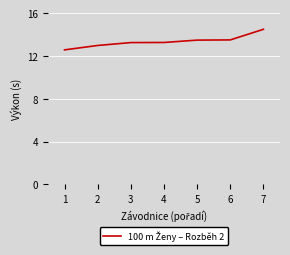

Is it true that the value at 3 is 13.2?

True